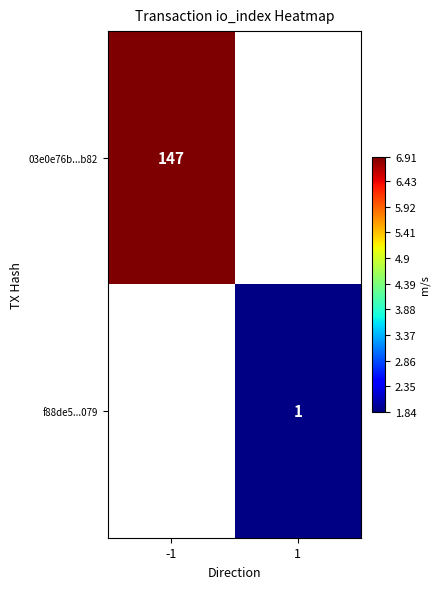

Which has a higher value, 1 or -1?

-1